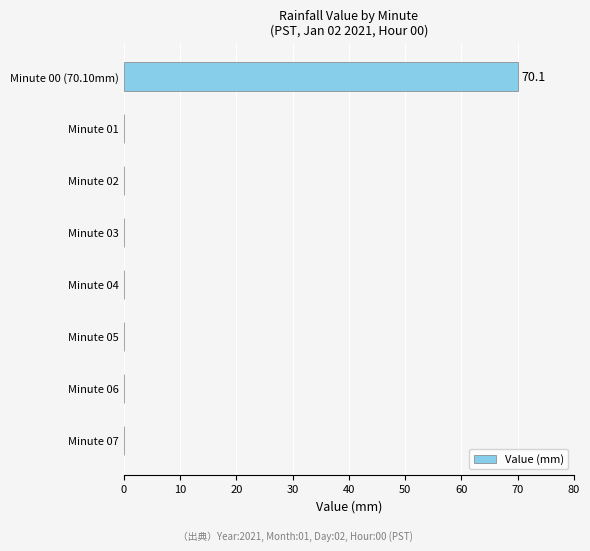

What is the maximum value shown in the chart?

70.1